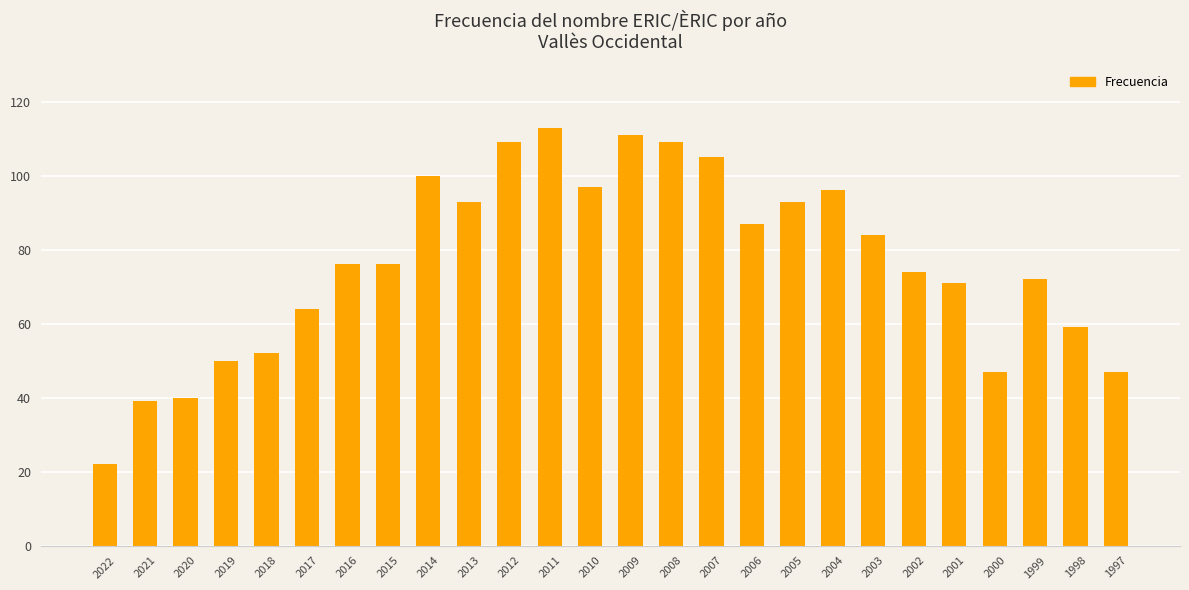

True or false: the data shows 31 at 2022.

False